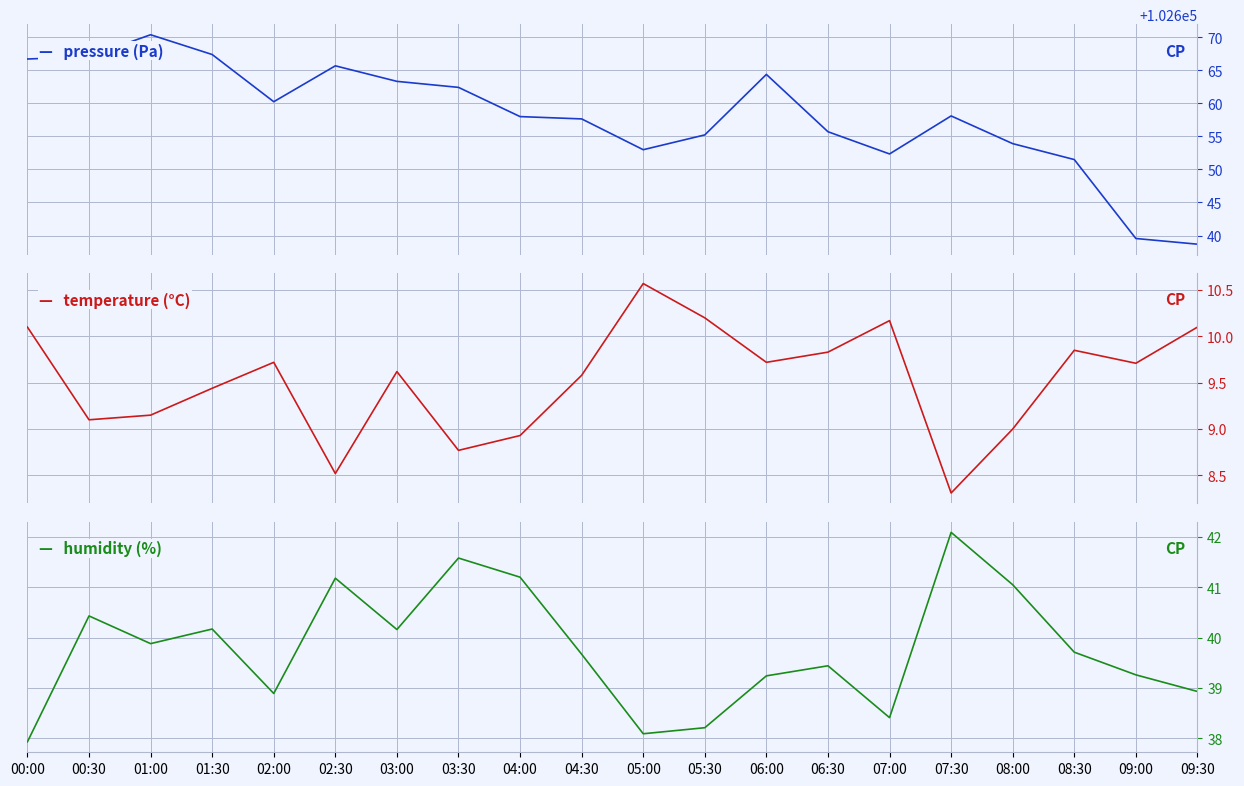

Which series changed the most between 02:00 and 09:30?

pressure